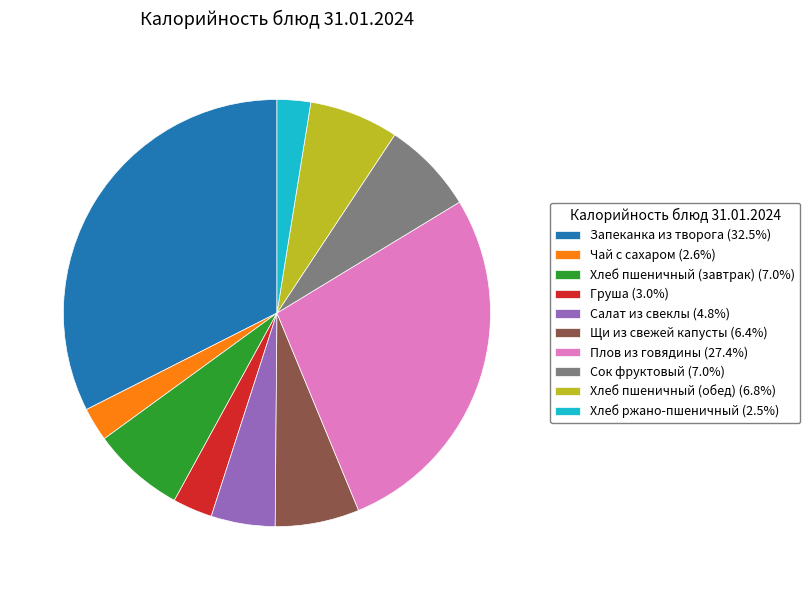

The Хлеб пшеничный (обед) slice represents 1% of the pie. True or false?

False